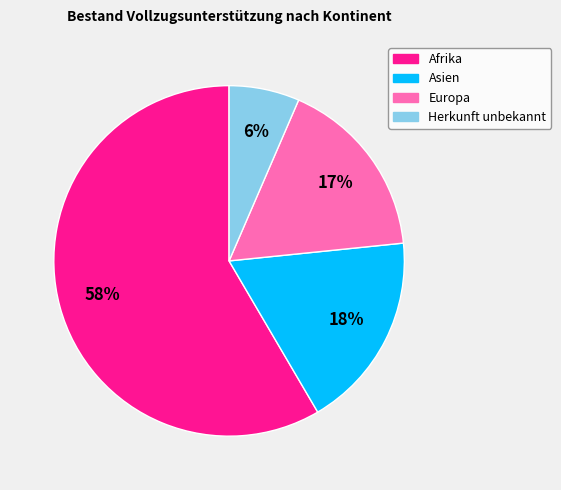

Do Afrika and Europa together represent more than half of the pie?

Yes